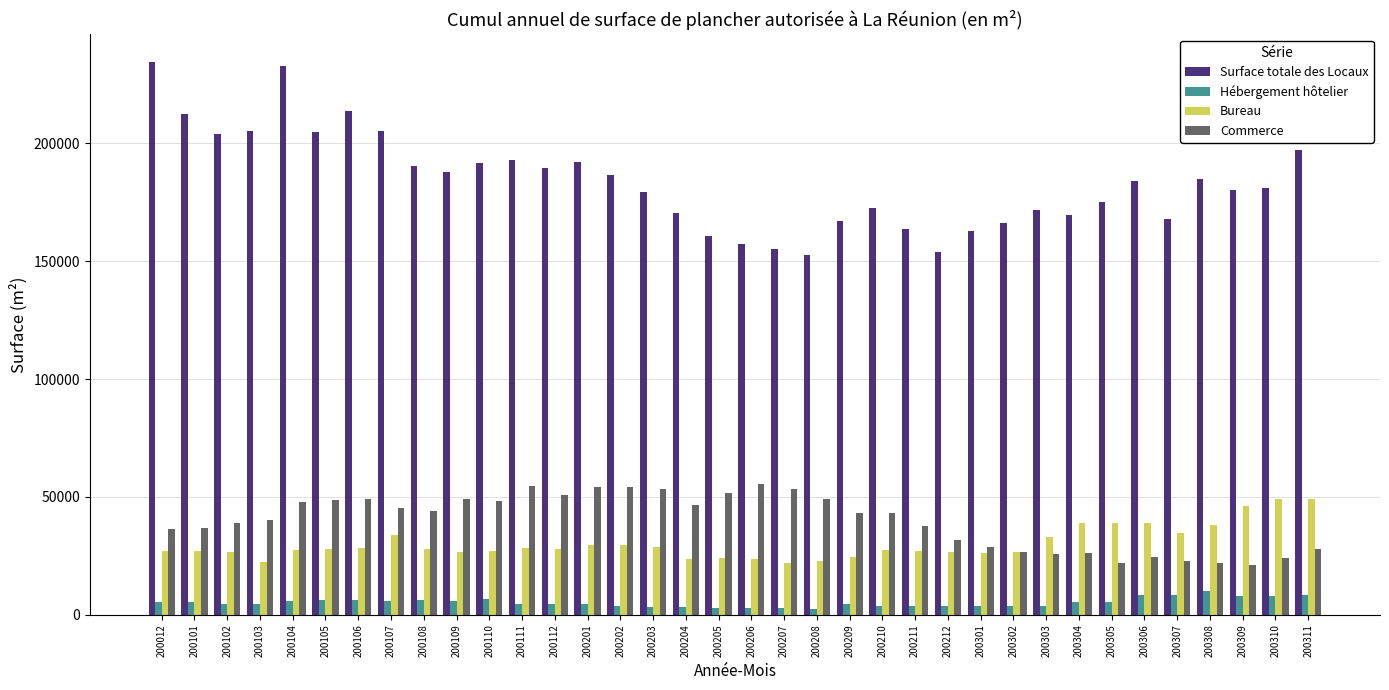

Which series has the widest spread of values?

Surface totale des Locaux